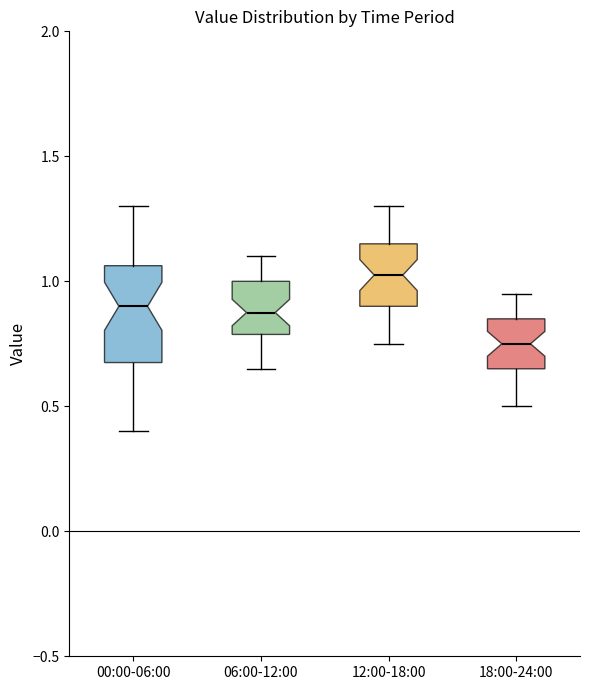

Which box has the lowest median line?

18:00-24:00